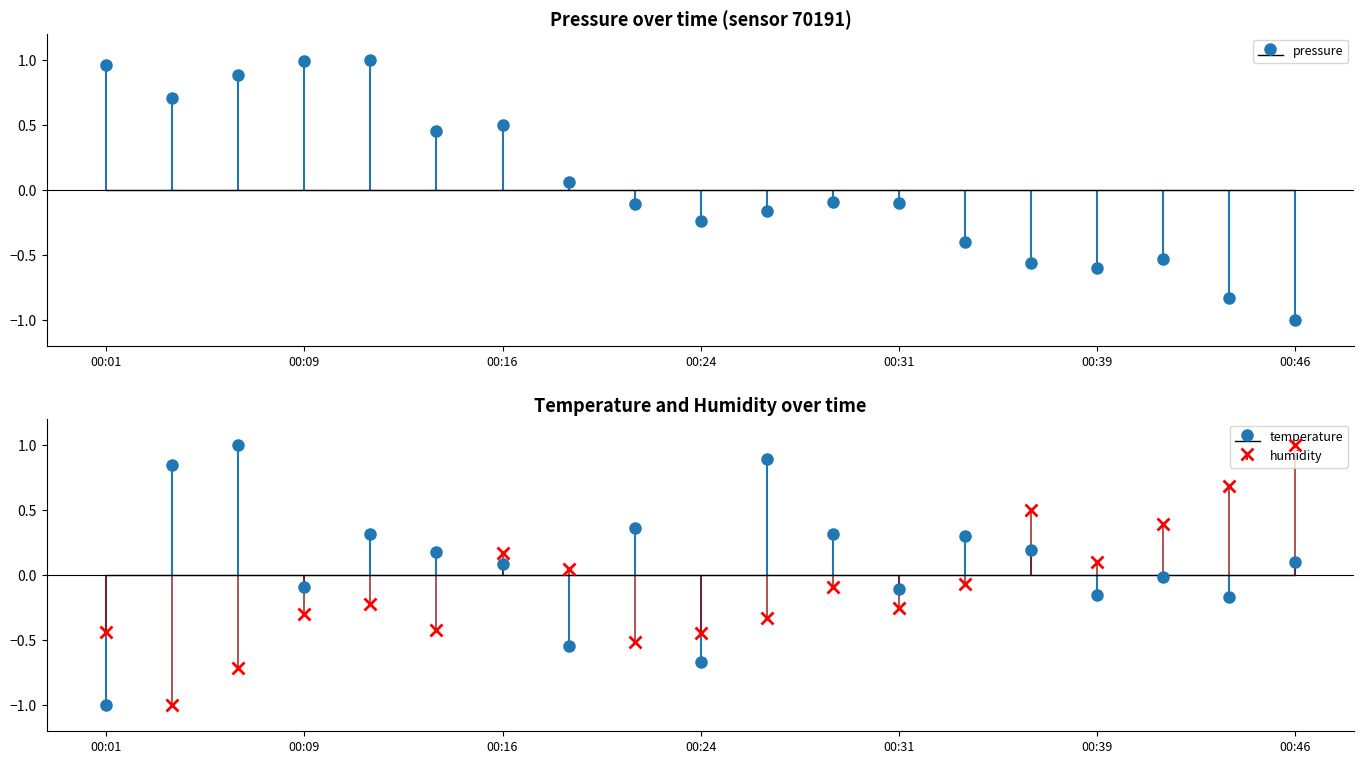

What is the spread (max minus min) of values at 00:04?

1.8